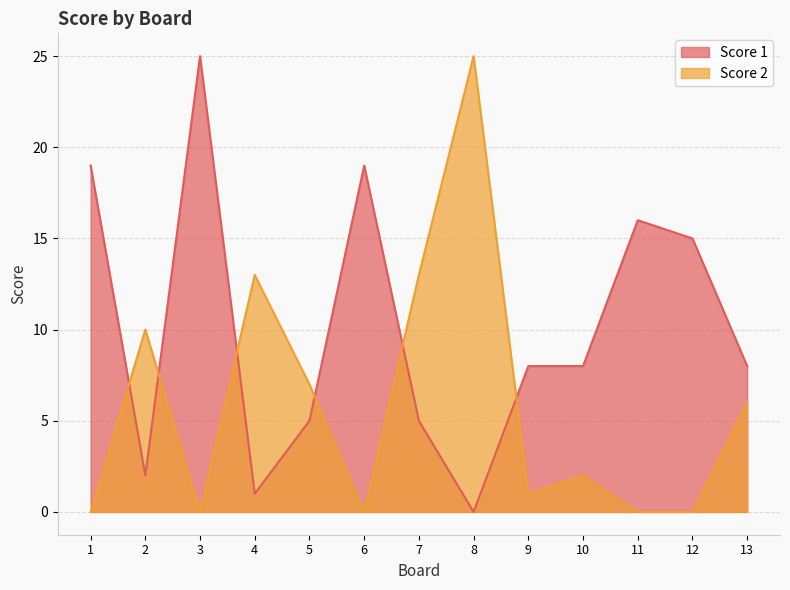

How many times do Score 1 and Score 2 cross each other?

6